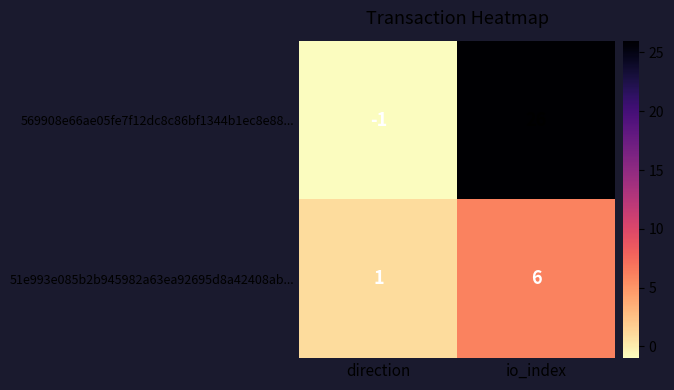

At which category is the sum across all series the highest?

io_index